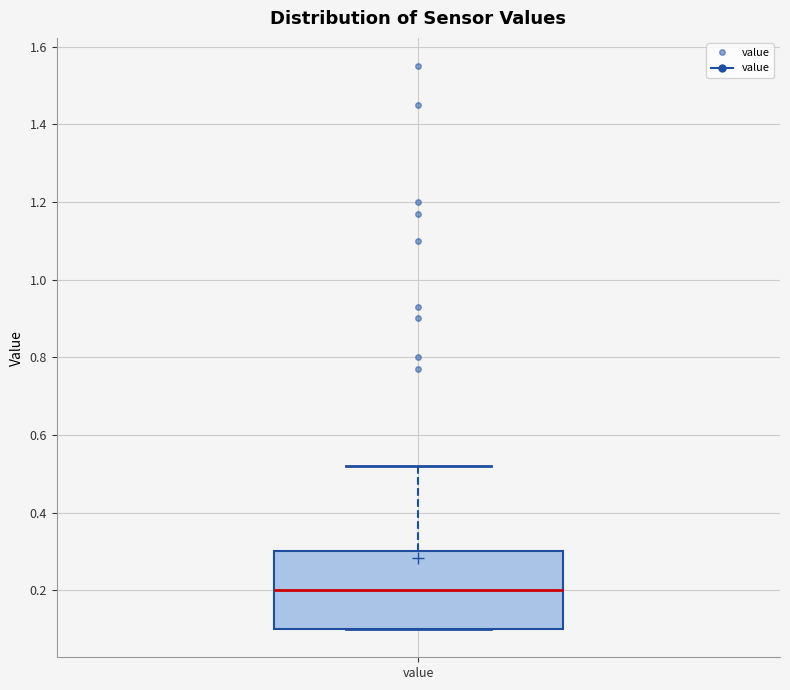

Transcribe this box plot: give where the median line is, the range the box spans, and where the two whiskers end, as read against the y-axis. The values are not printed on the chart, so give them approximately, as read against the axis.

median 0.20, box 0.10 to 0.30, whiskers 0.10 to 0.52